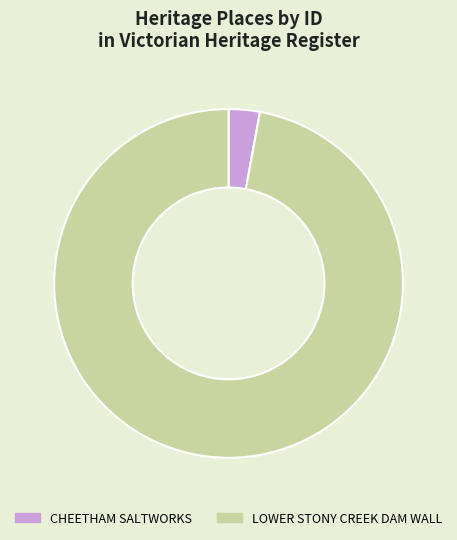

The LOWER STONY CREEK DAM WALL slice represents 97% of the pie. True or false?

True